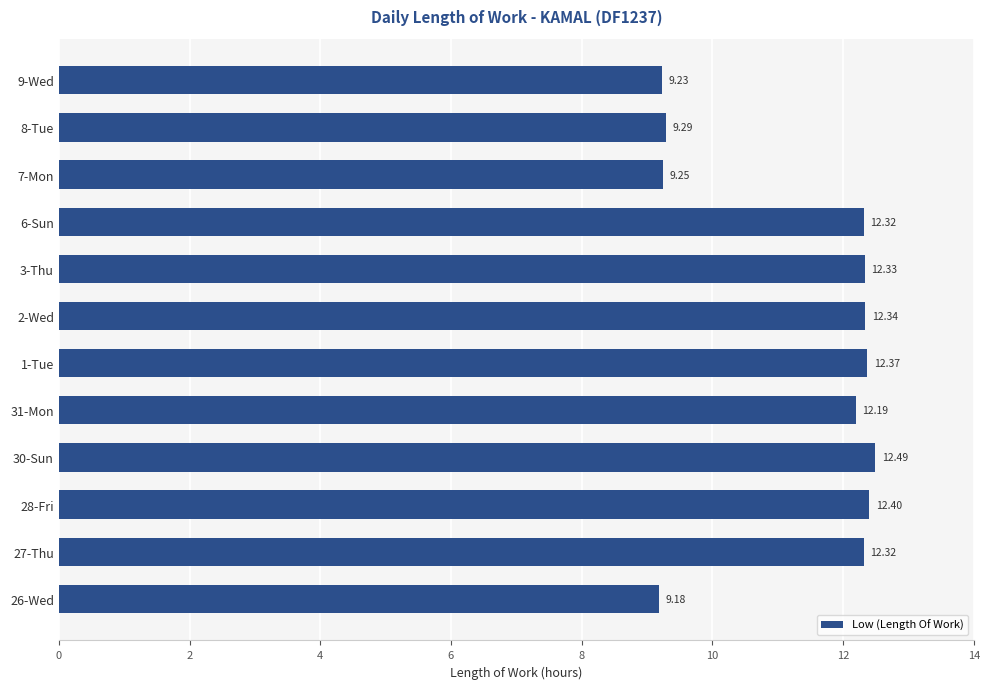

What is the change in value from 1-Tue to 8-Tue?

-3.1